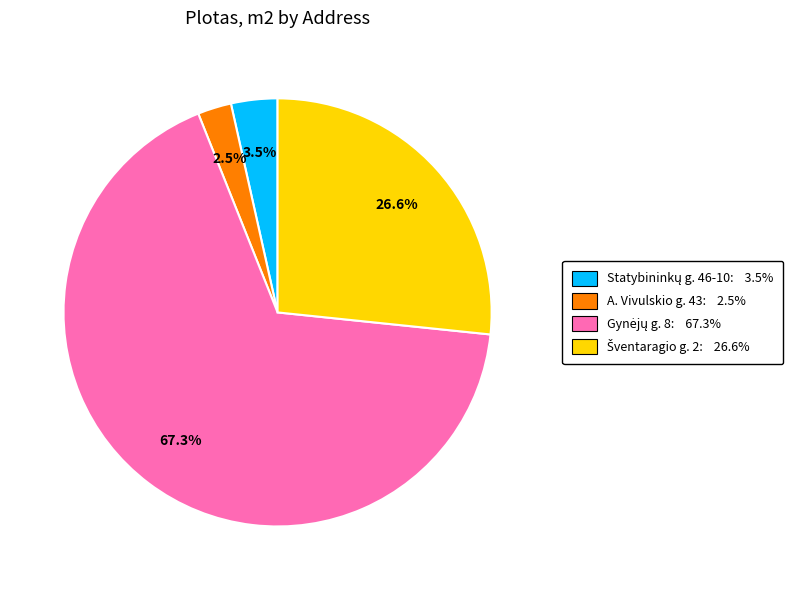

How many slices are in this pie chart?

4